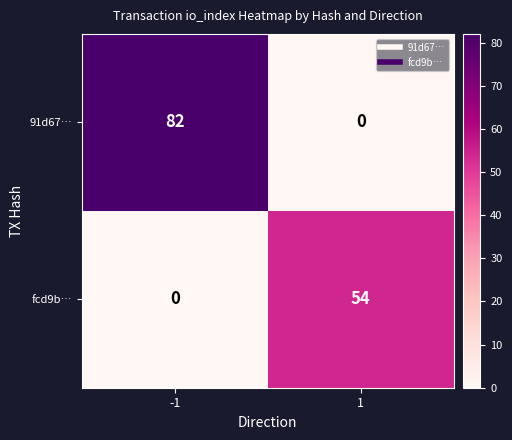

Reading right to left, list all the values displayed in this chart.

91d67…: 1=0	-1=82
fcd9b…: 1=54	-1=0